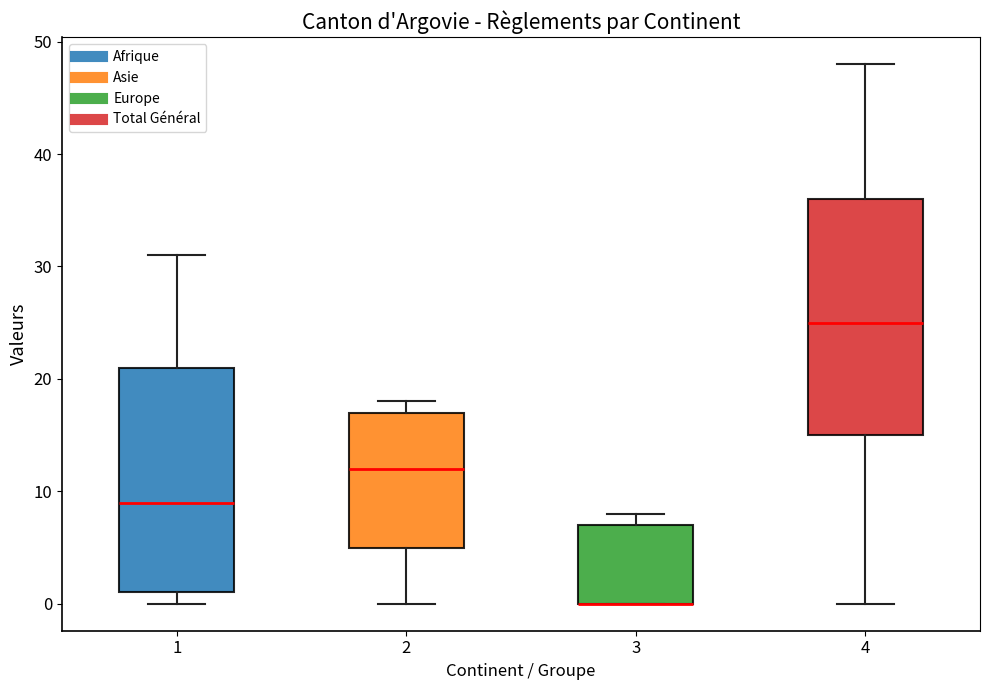

Where is the lower edge of the box at x = 4 on the y-axis? The values are not printed on the chart, so give them approximately, as read against the axis.

15